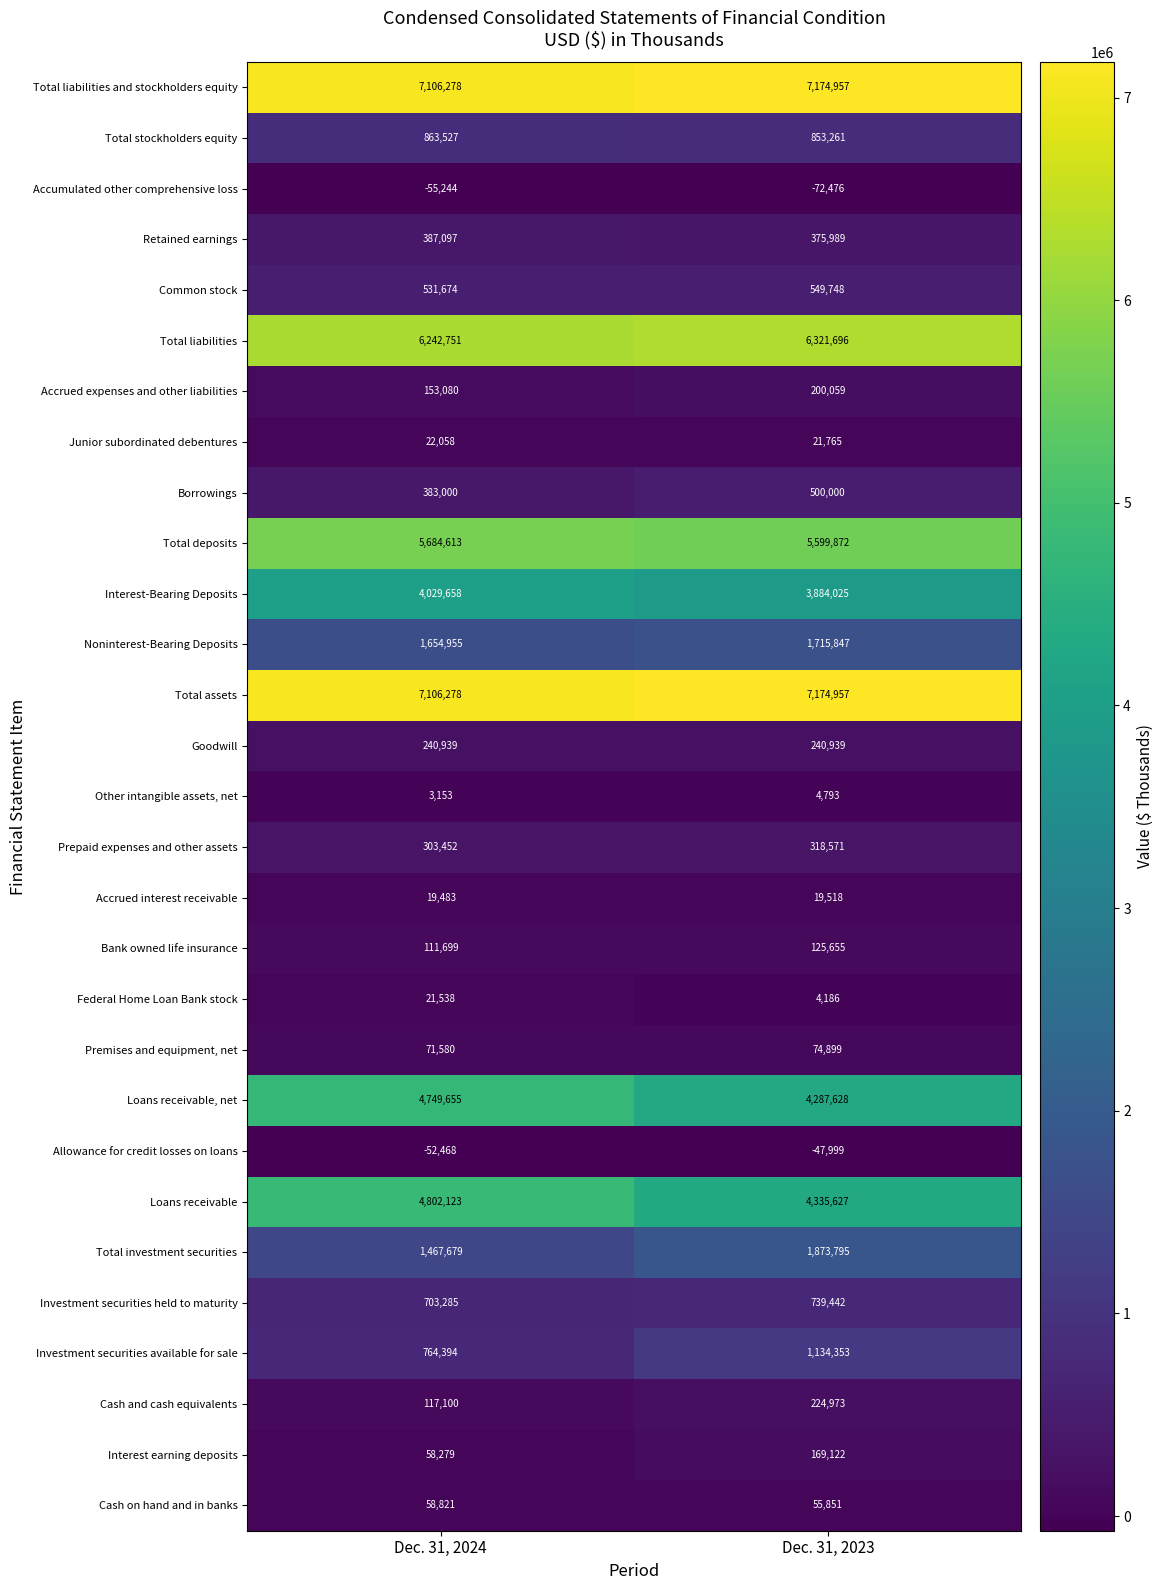

The Investment securities held to maturity series shows 739442 at Dec. 31, 2023. True or false?

True